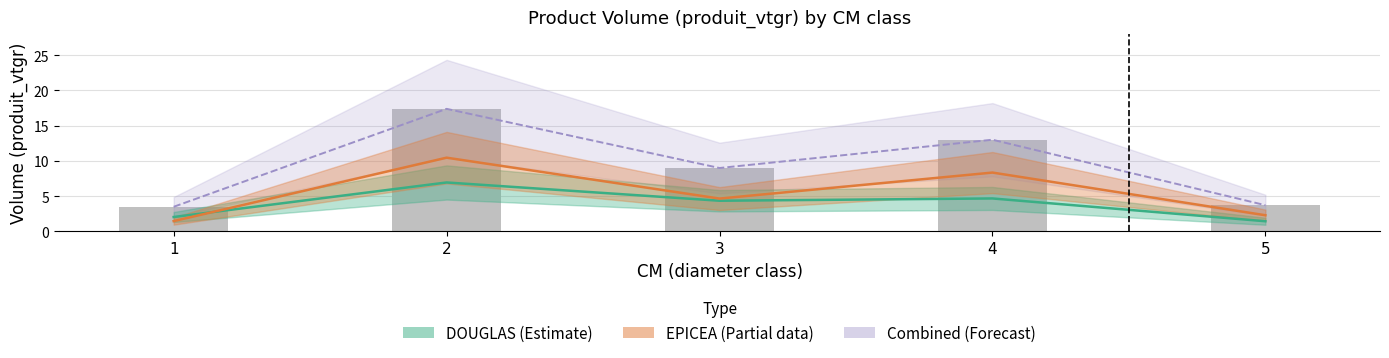

Reading right to left, what are all the values shown in this chart?

DOUGLAS (Estimate): 5=1.4	4=4.7	3=4.3	2=6.9	1=2.0
EPICEA (Partial): 5=2.3	4=8.3	3=4.6	2=10.5	1=1.5
Combined (Forecast): 5=3.7	4=13.0	3=9.0	2=17.4	1=3.5